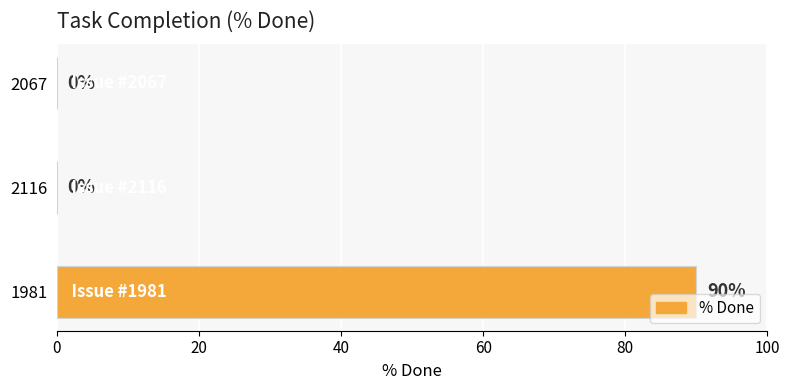

Reading top to bottom, list all the values displayed in this chart.

2067=0	2116=0	1981=90